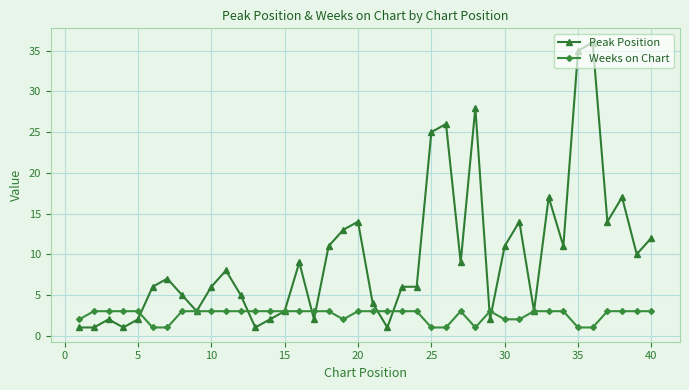

Which series has the largest total across all categories?

Peak Position